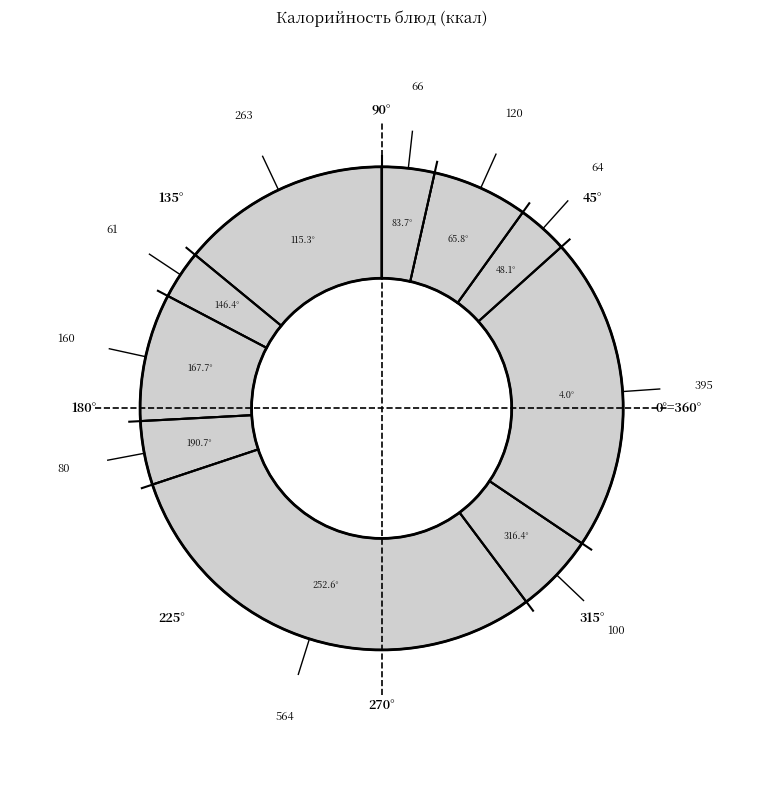

Rank the categories by value from highest to lowest.

Булочное, Запеканка картофельная, Каша молочная пшенная, Мучное изделие, Хлеб пшеничный, Уха школьная, Кисломолочный продукт, Хлеб ржаной, Чай с лимоном (обед), Чай с сахаром (завтрак)